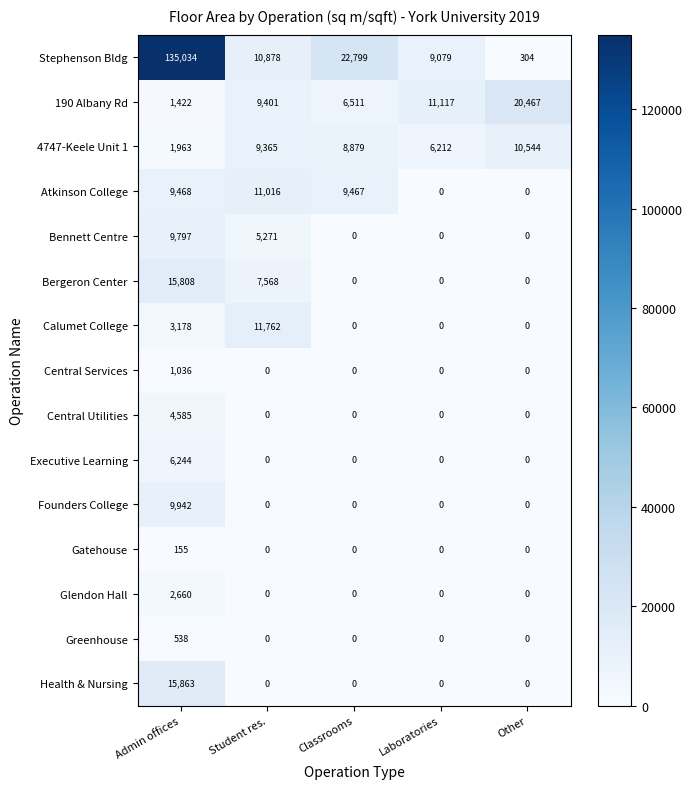

Which series has the widest spread of values?

Stephenson Bldg